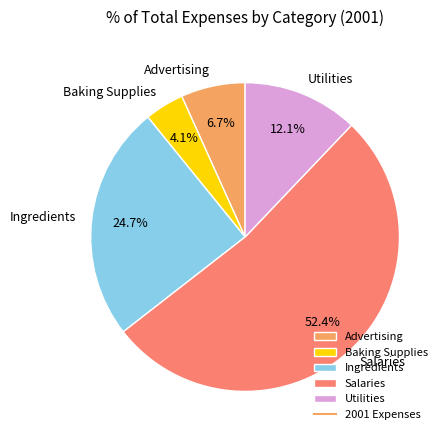

Is there a majority slice in this chart?

Yes